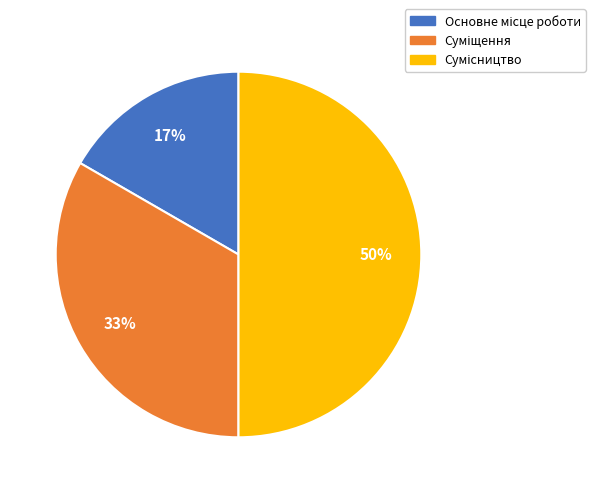

To the nearest percent, what is the difference between the largest and smallest slice percentages?

33%